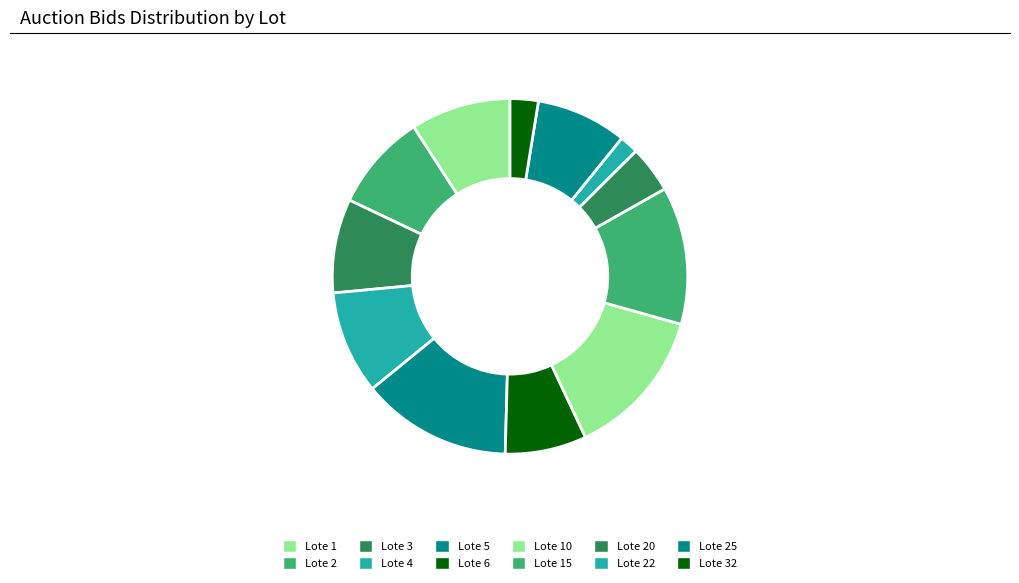

Which category has the biggest portion of the pie?

Lote 5